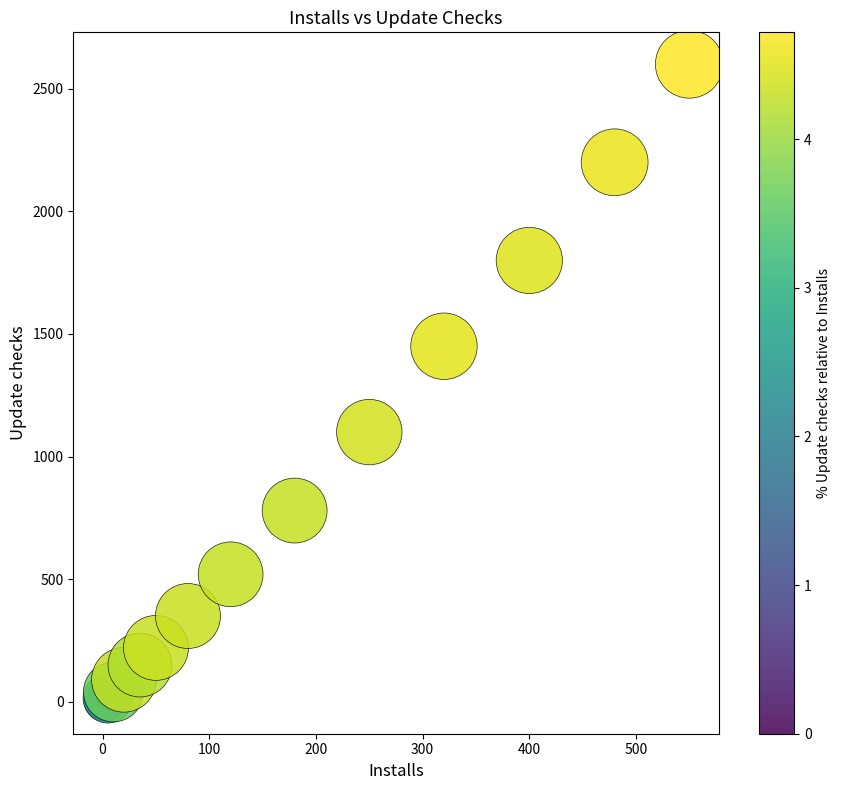

What Y value in the scatter plot is closest to 1300?

1450